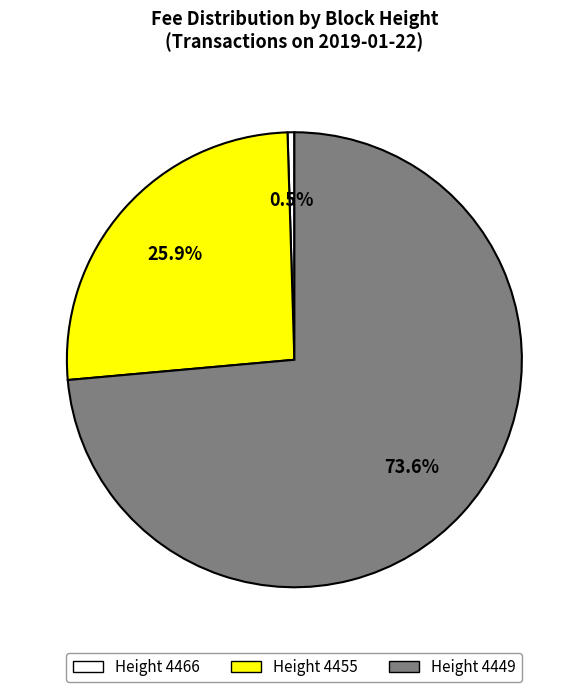

Does any single category account for the majority?

Yes